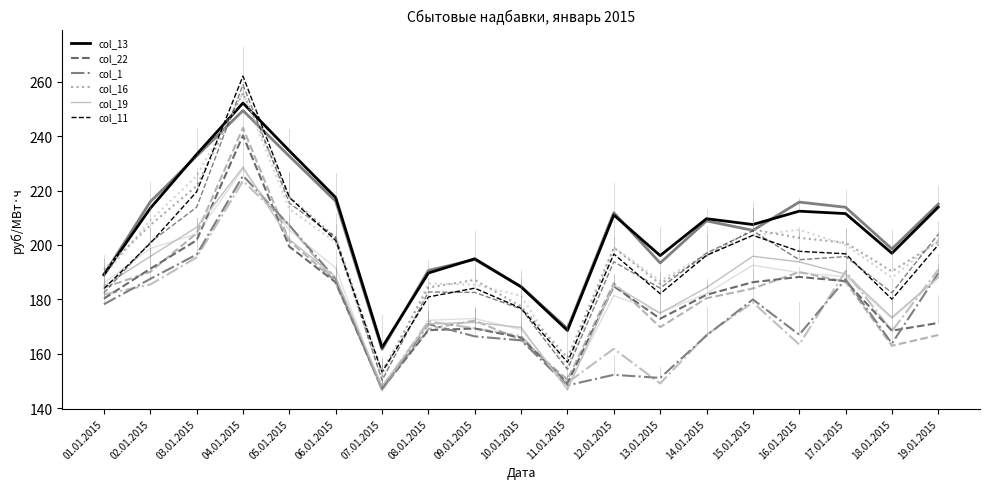

Between 14.01.2015 and 13.01.2015, which is larger?

14.01.2015